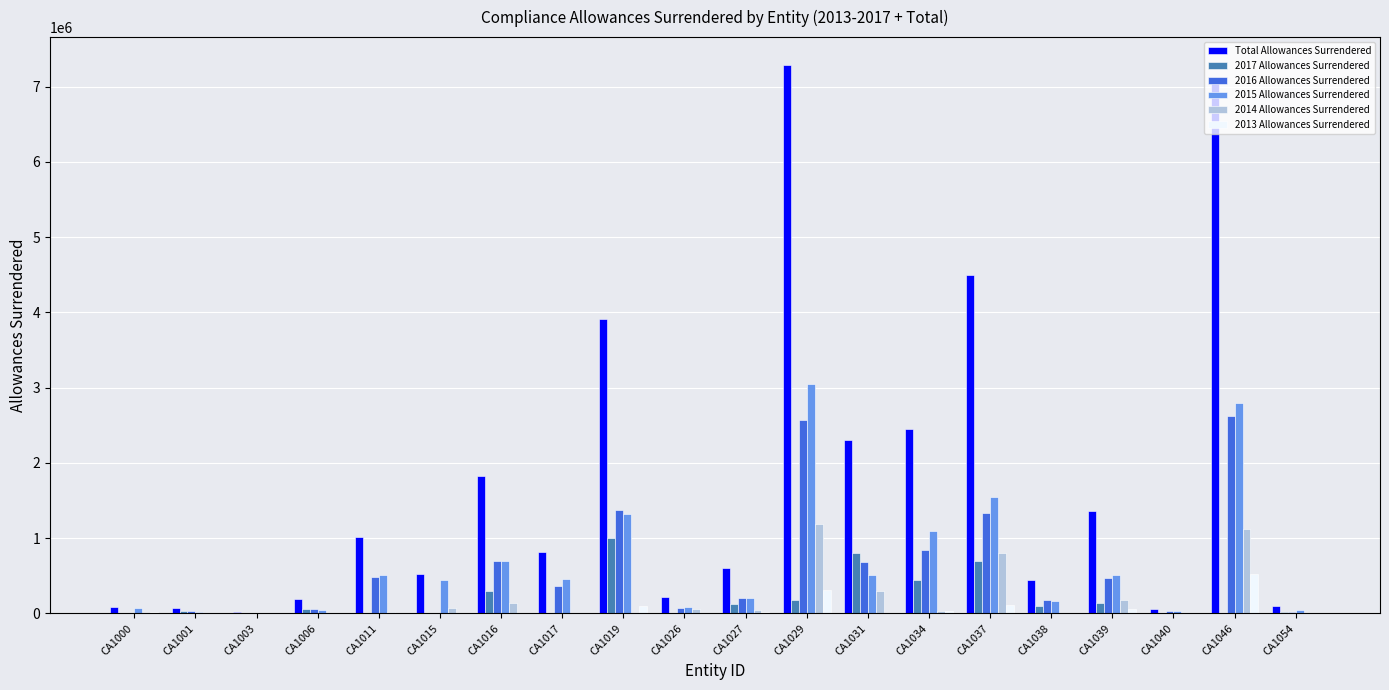

At which label is 2013 Allowances Surrendered closest to 261770?

CA1029